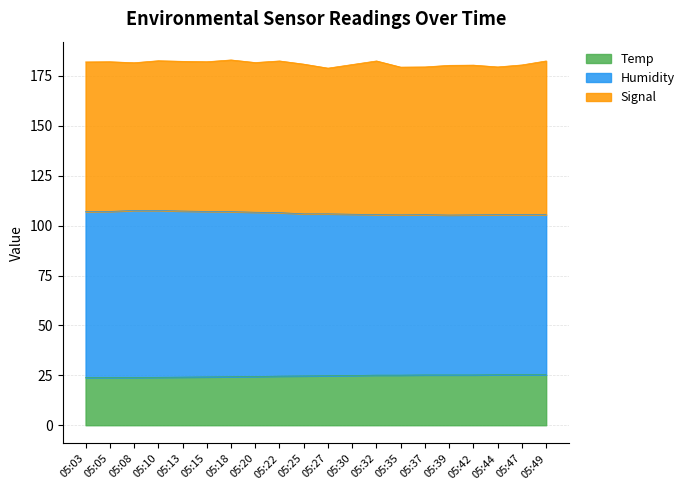

What is the total value across all series at 05:25?

180.9